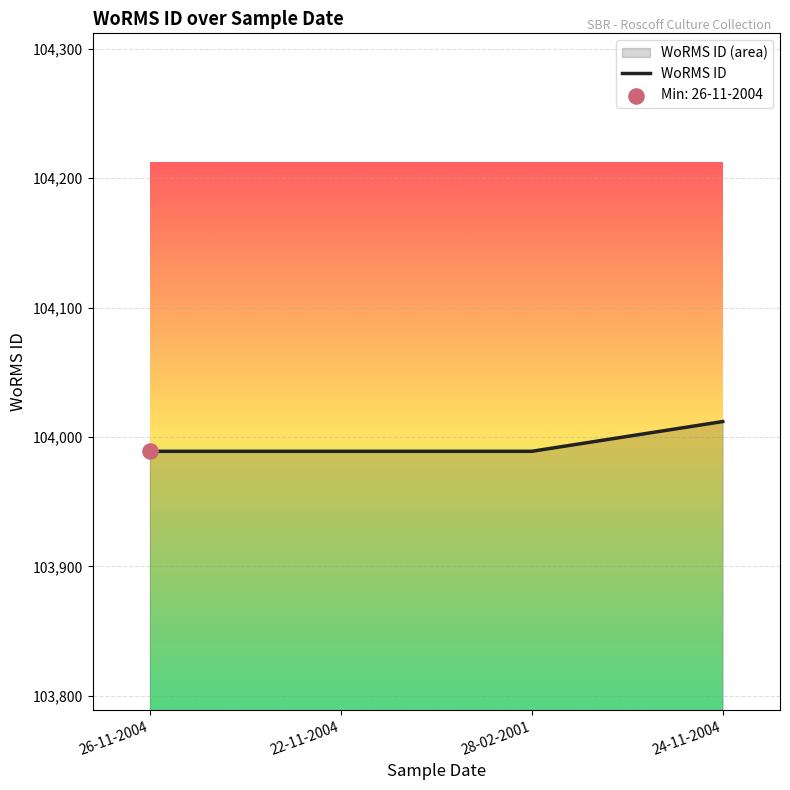

Which has a higher value, 24-11-2004 or 28-02-2001?

24-11-2004